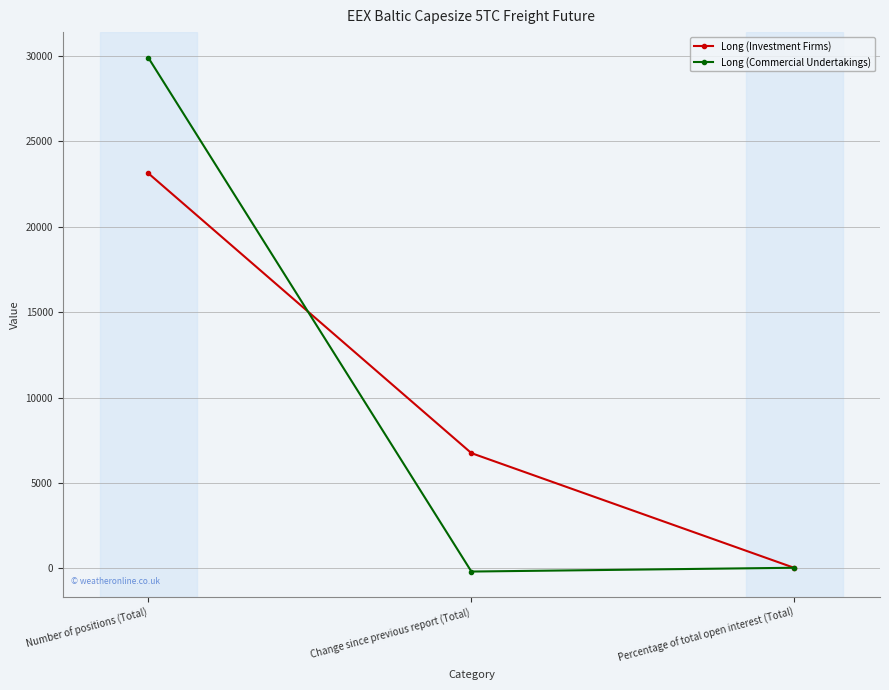

At which label does Long (Investment Firms) first exceed 6747?

Number of positions (Total)